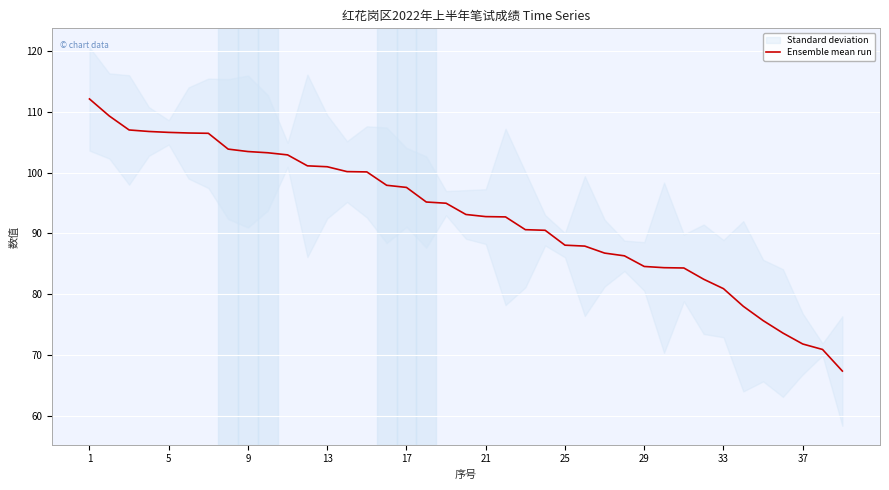

Is it true that Ensemble mean run equals 116.3 at 37?

False